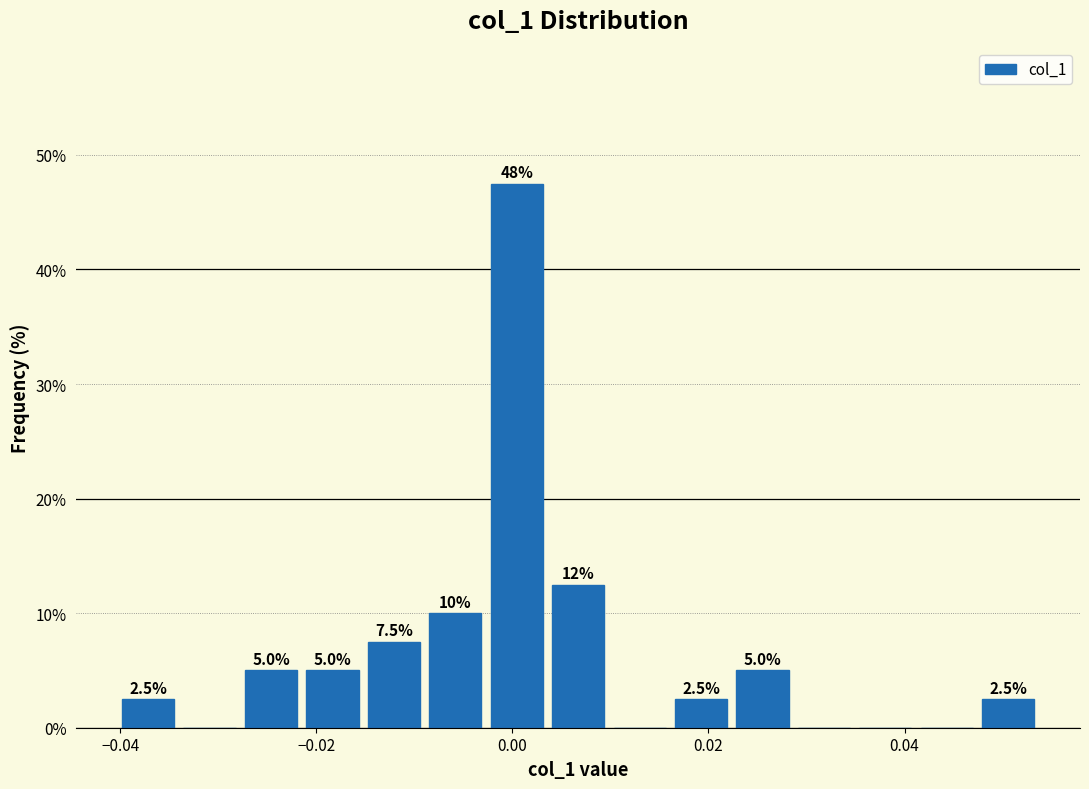

Around what value on the x-axis is the tallest bar? Give the approximate position of its centre, as read against the axis.

0.000